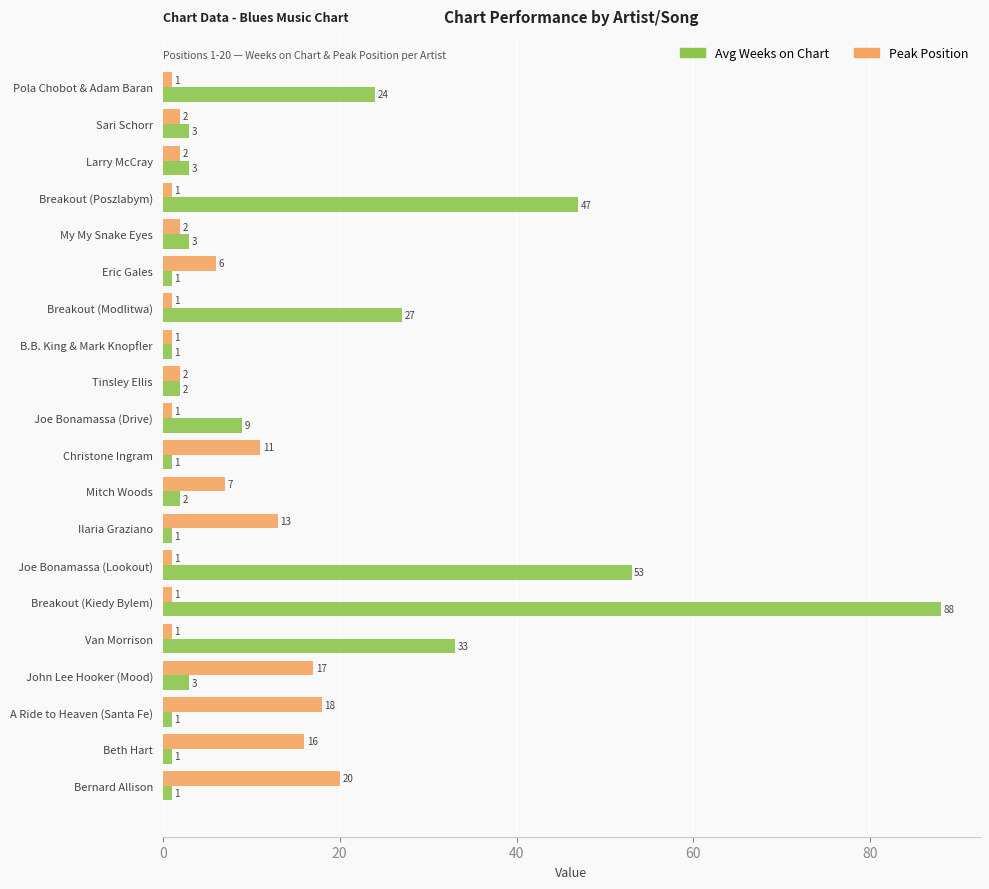

At which category is the sum across all series the highest?

Breakout (Kiedy Bylem)